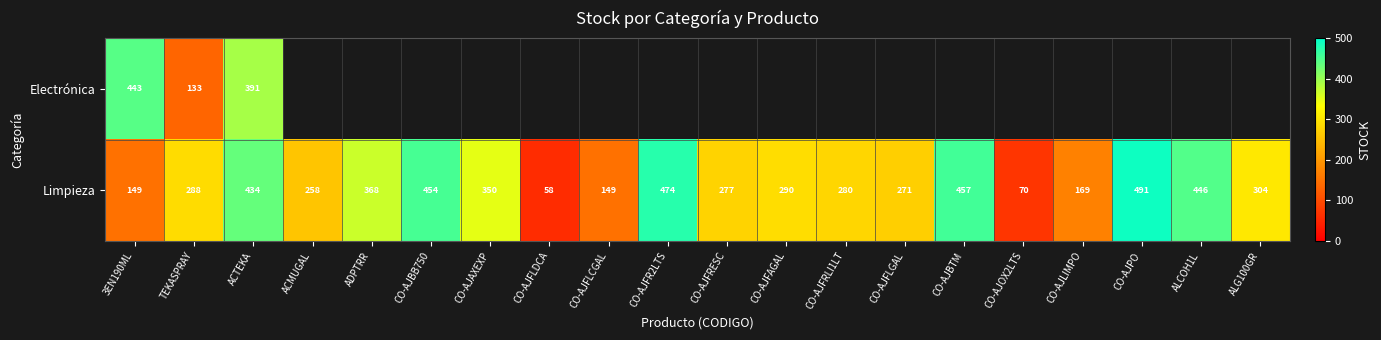

The Electrónica series shows 104 at ACTEKA. True or false?

False